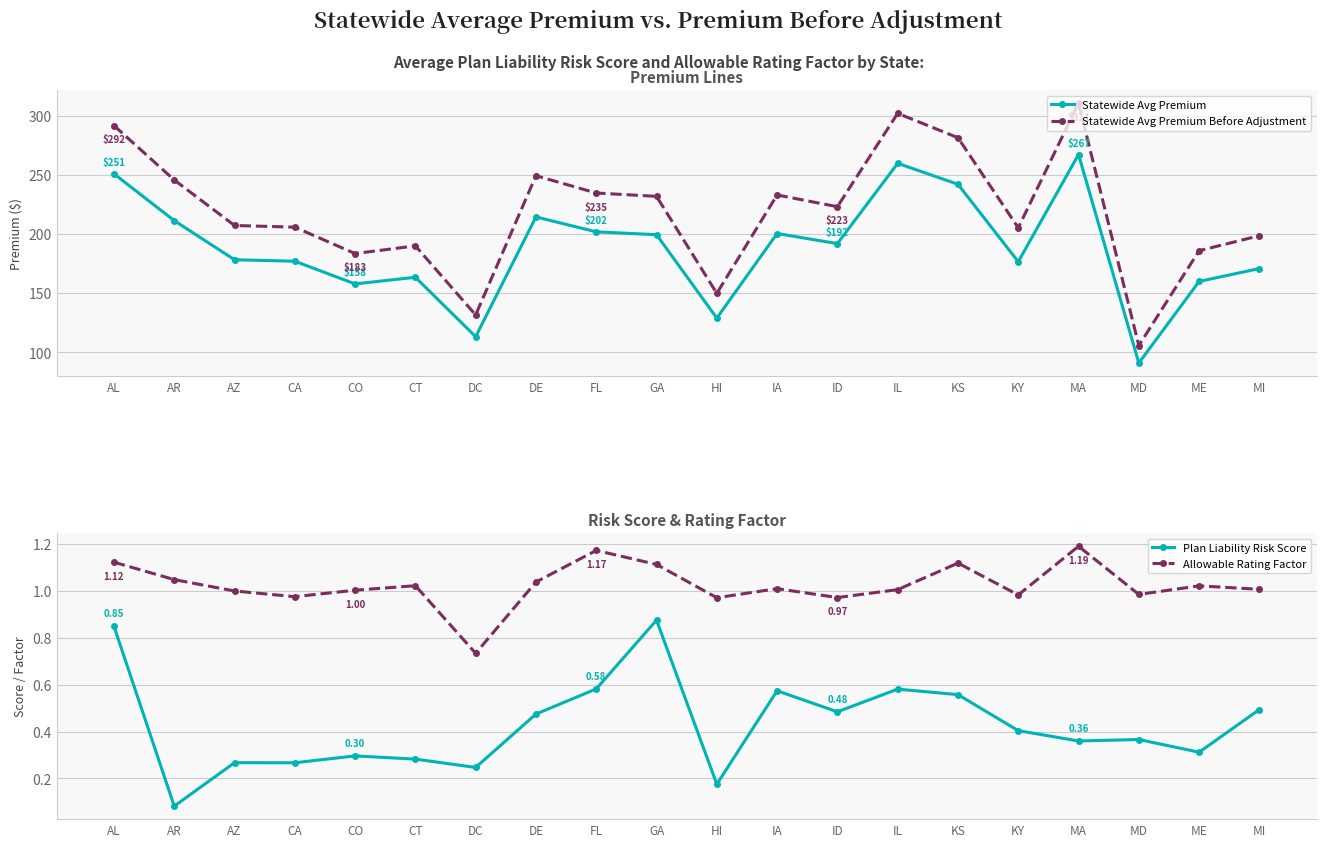

What is the label of the 1st point from the right?

MI